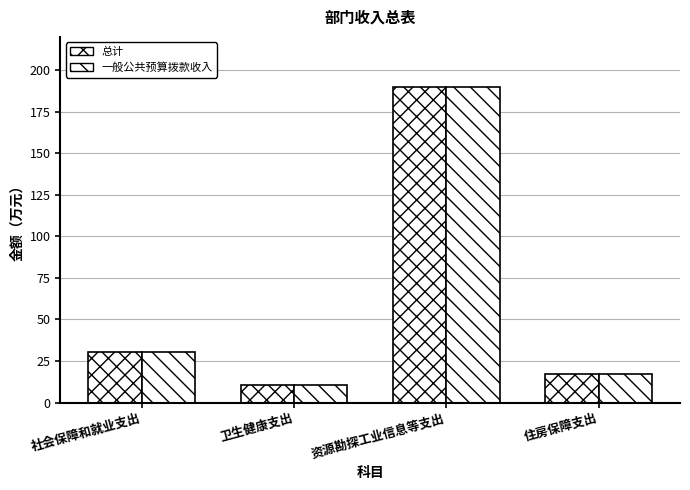

True or false: 总计 has a value of 18.8 at 社会保障和就业支出.

False